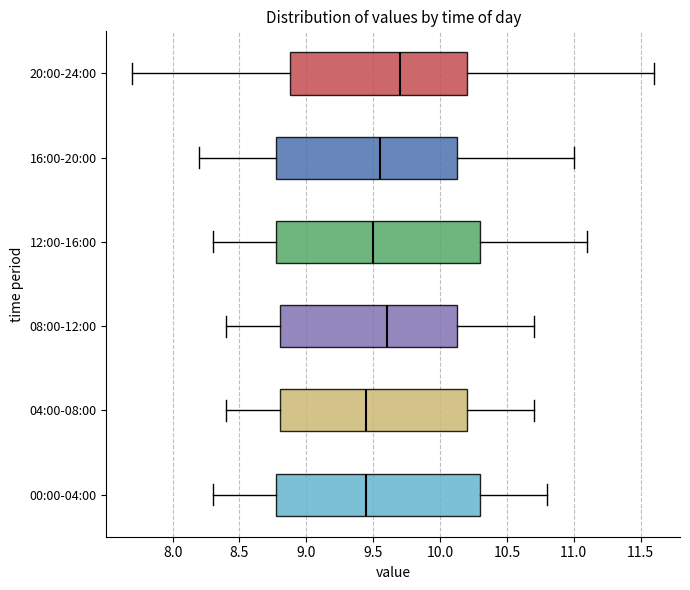

Which box has the furthest to the right median line?

20:00-24:00